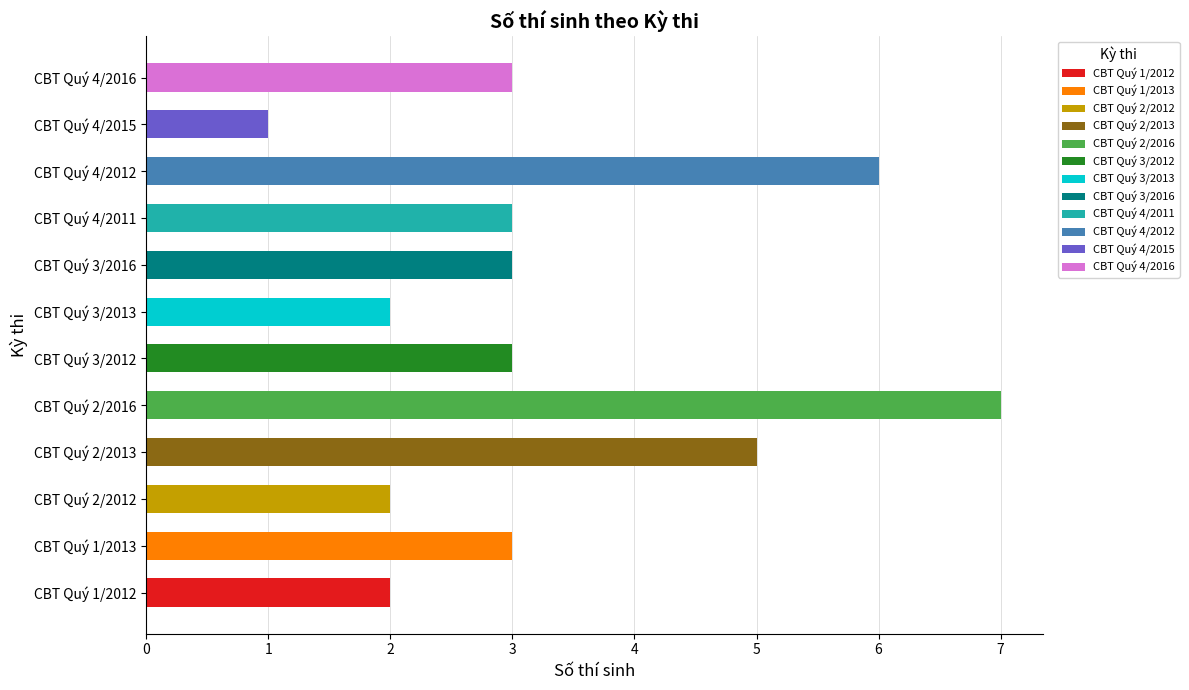

Which has a higher value, CBT Quý 2/2012 or CBT Quý 4/2016?

CBT Quý 4/2016